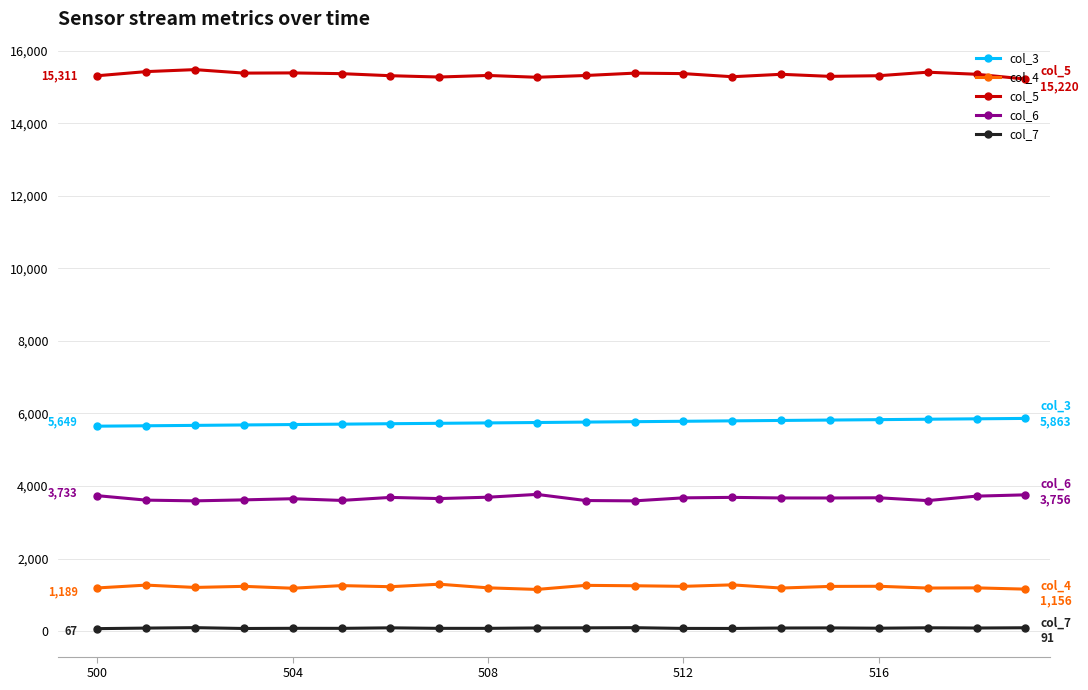

At how many categories does at least one series exceed 11107?

20